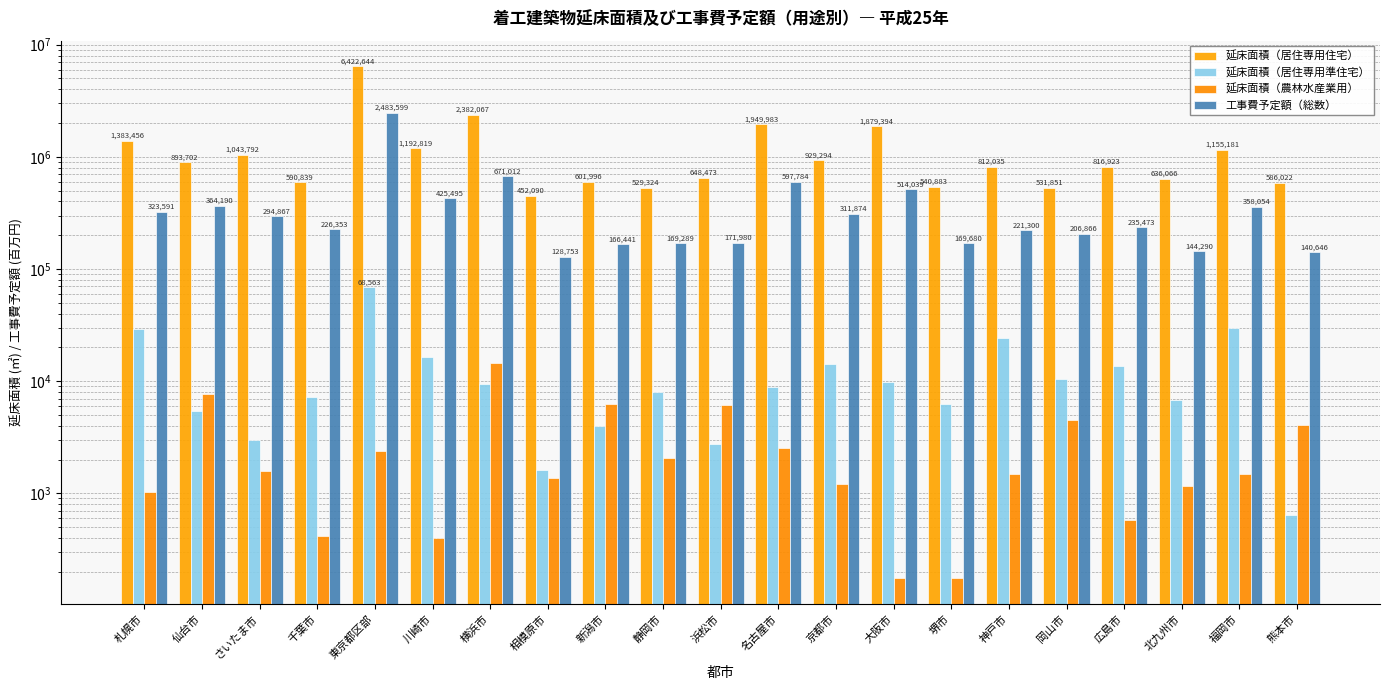

The 延床面積（居住専用準住宅） series shows 16451 at 川崎市. True or false?

True